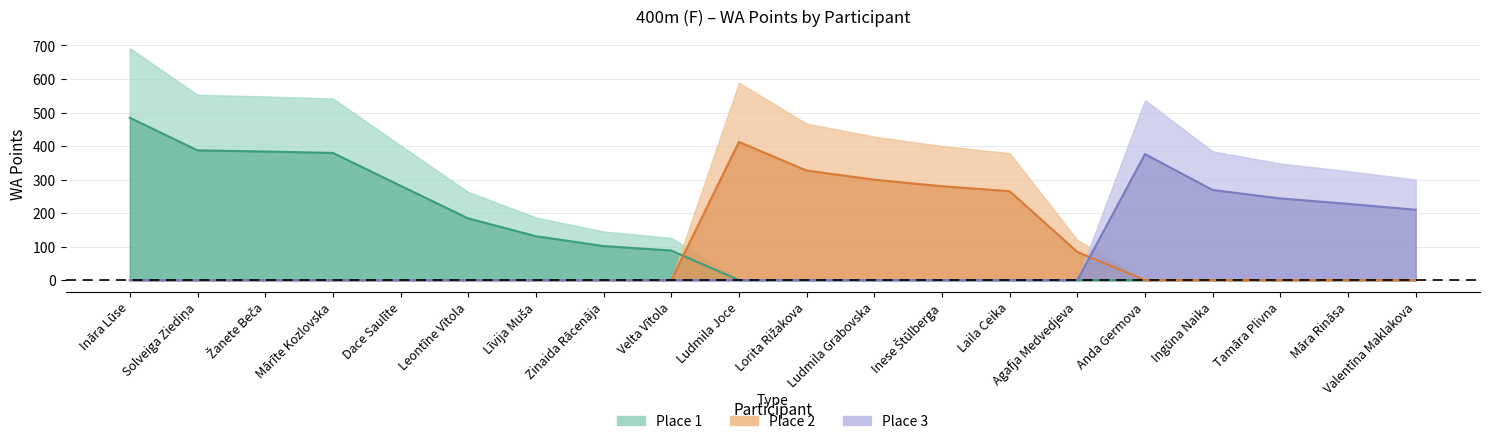

True or false: Place 3 and Place 1 intersect in this chart.

False